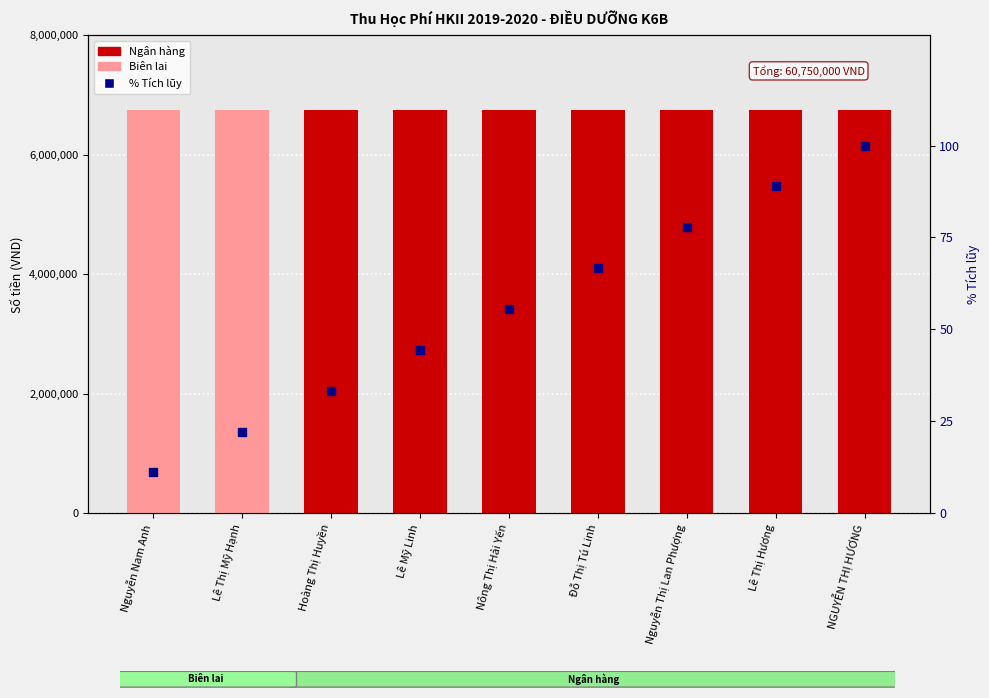

What is the total value across all series at Đỗ Thị Tú Linh?

6750066.7